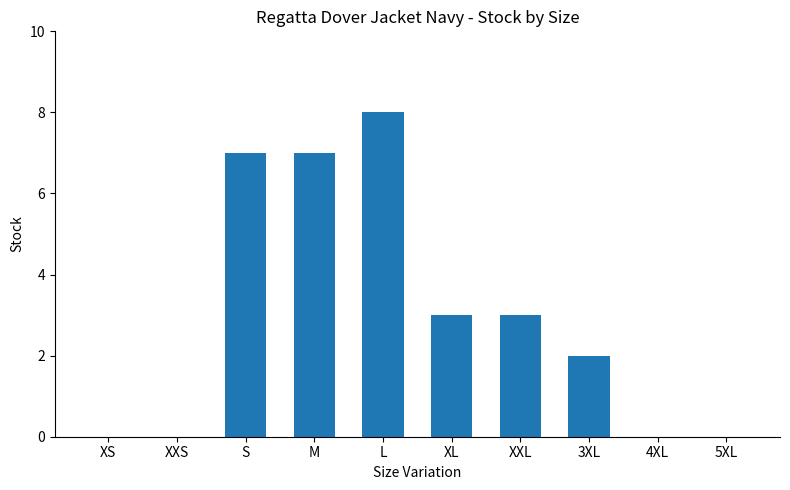

The chart shows a value of 2 at XXL. True or false?

False